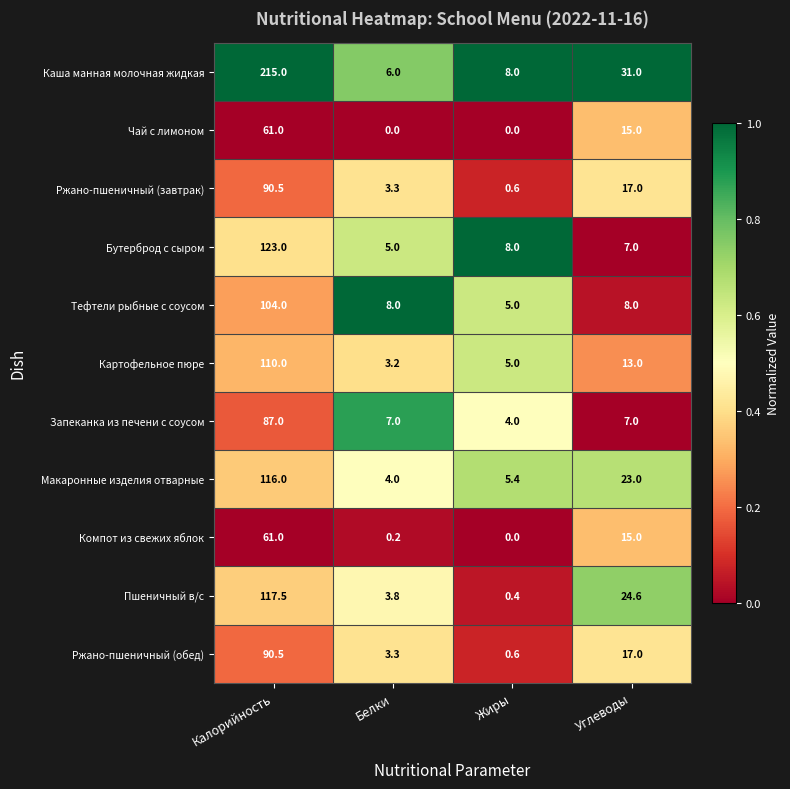

List the labels in order of Каша манная молочная жидкая value, smallest first.

Белки, Жиры, Углеводы, Калорийность